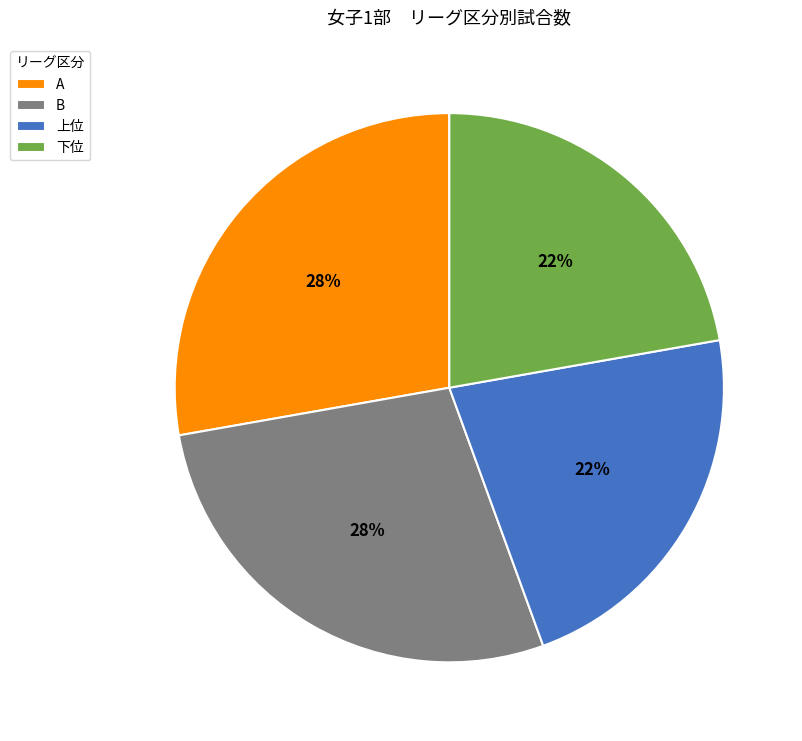

To the nearest percent, what is the average slice percentage?

25%